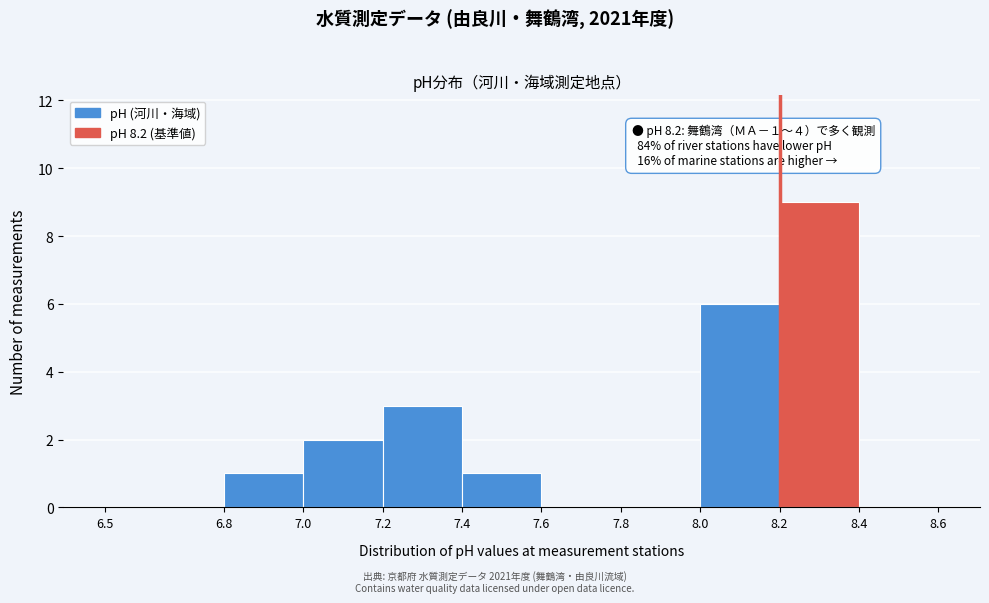

Over which range of the x-axis is the bar tallest?

8.2 to 8.4